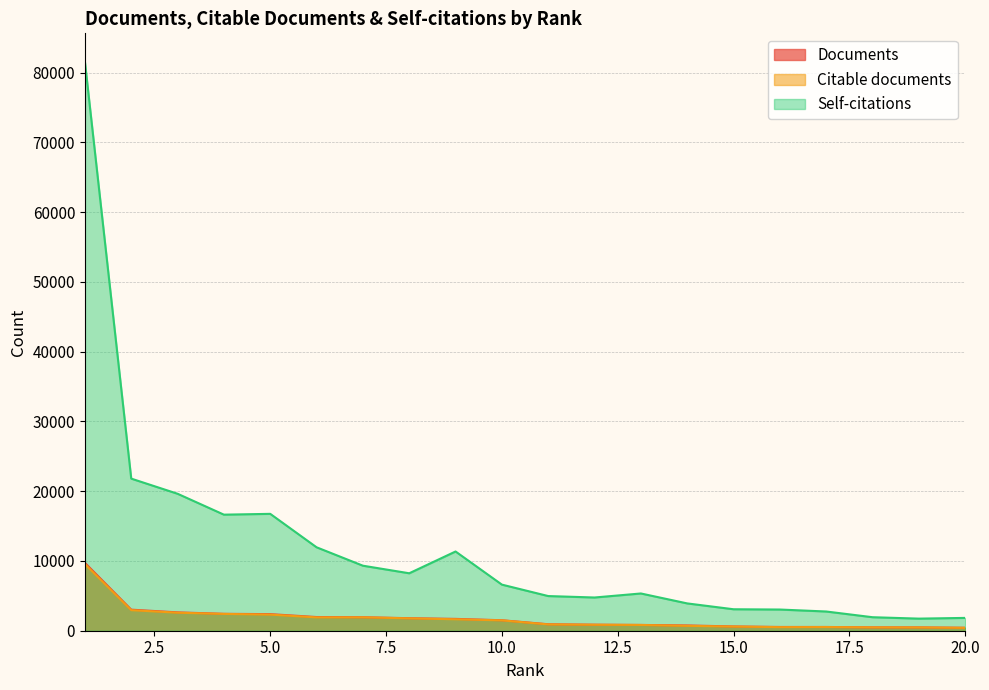

Does the chart display data point markers on the line(s)?

No